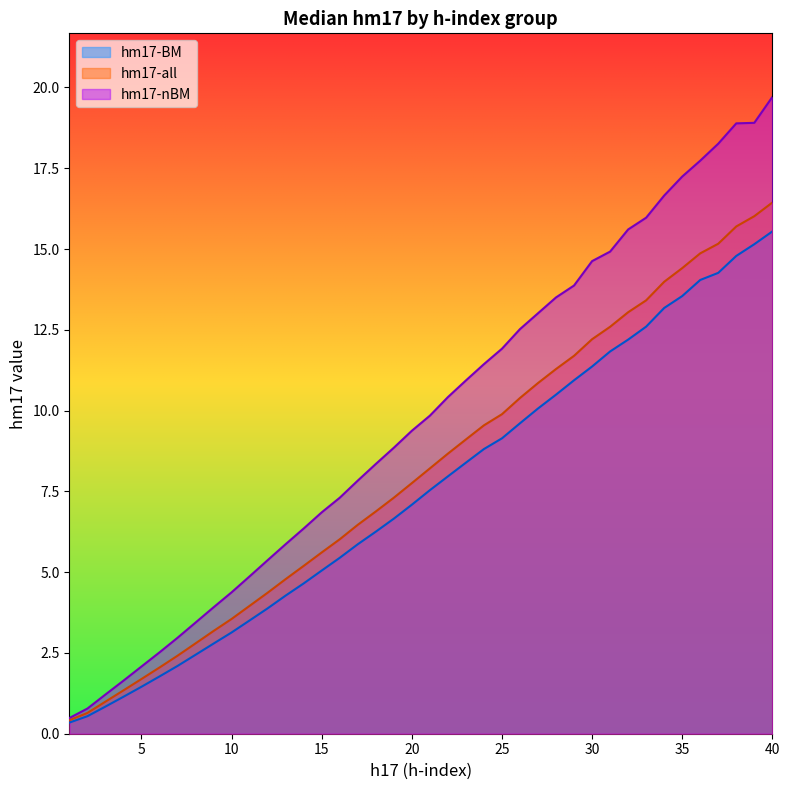

What is the sum of all hm17-all values?

324.9